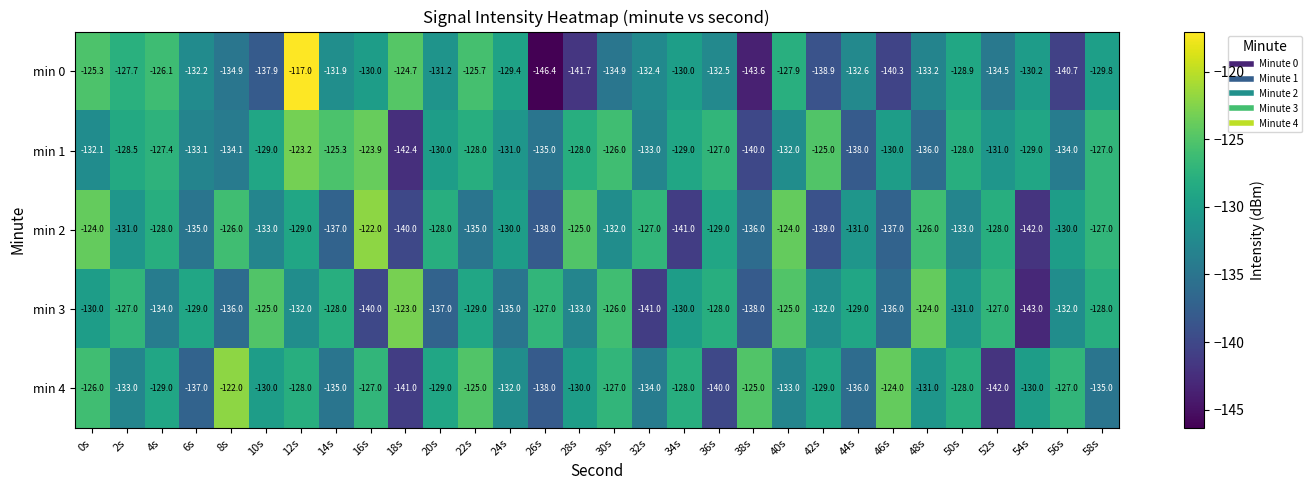

Is it true that min 2 equals -220.7 at 32s?

False